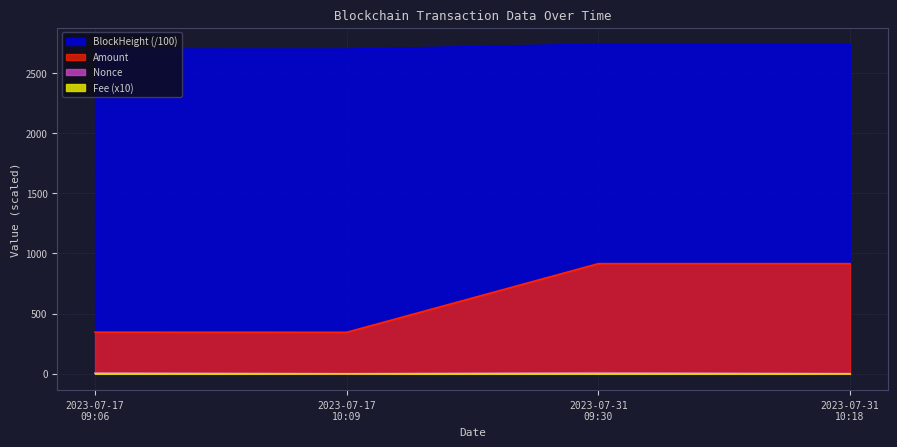

At how many categories does at least one series exceed 436?

4